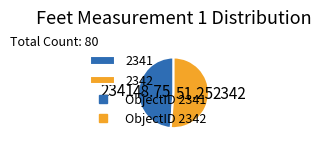

Is the sum of 2341 and 2342 greater than half?

Yes